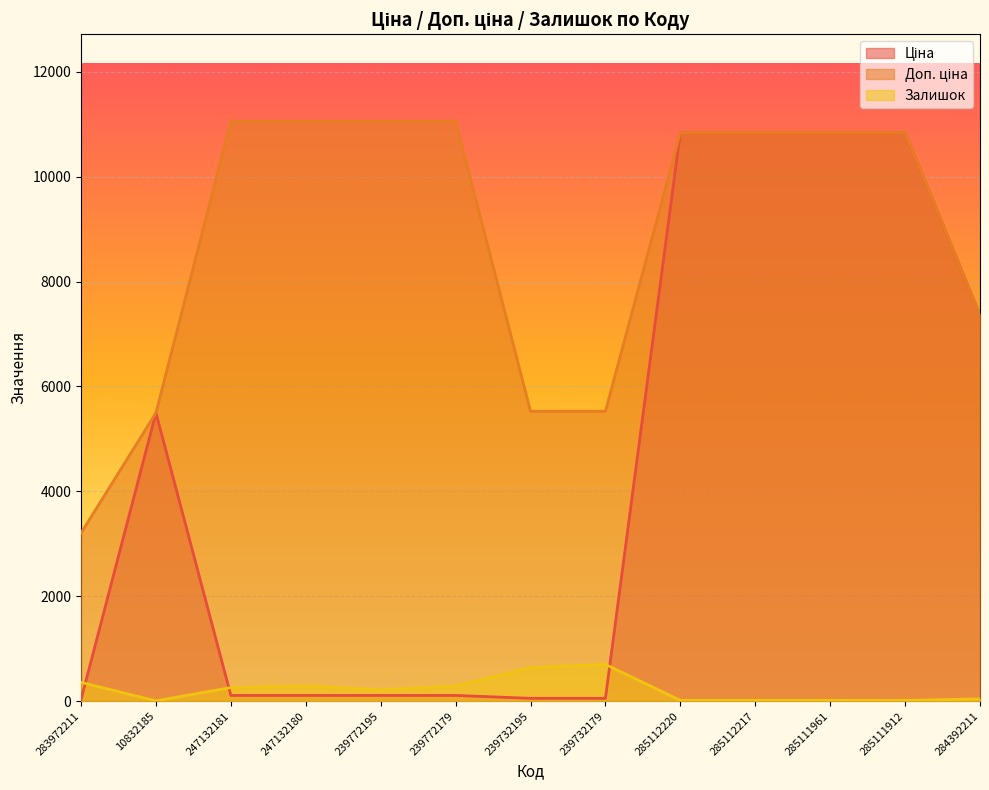

The value of Ціна at 284392211 is 7360.2. True or false?

True